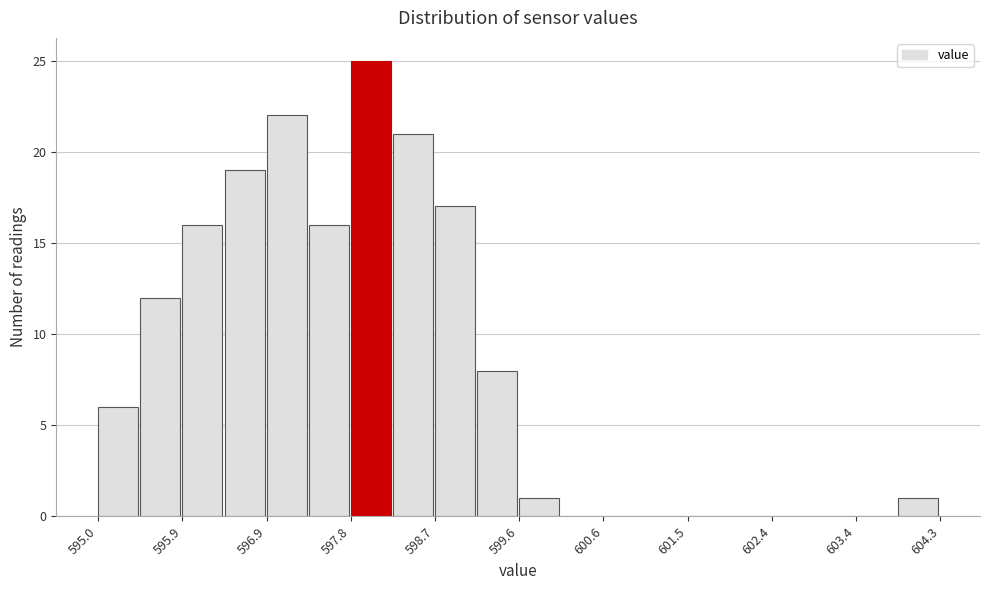

Over which range of the x-axis is the bar tallest?

597.8 to 598.3